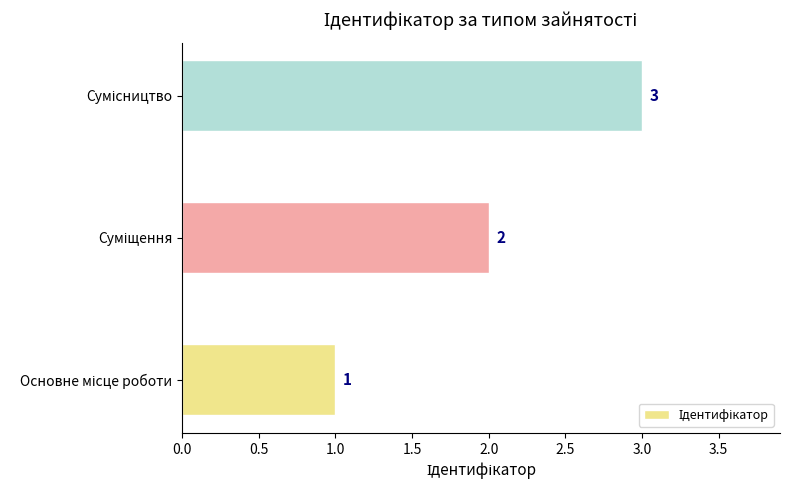

What is the sum of all values?

6